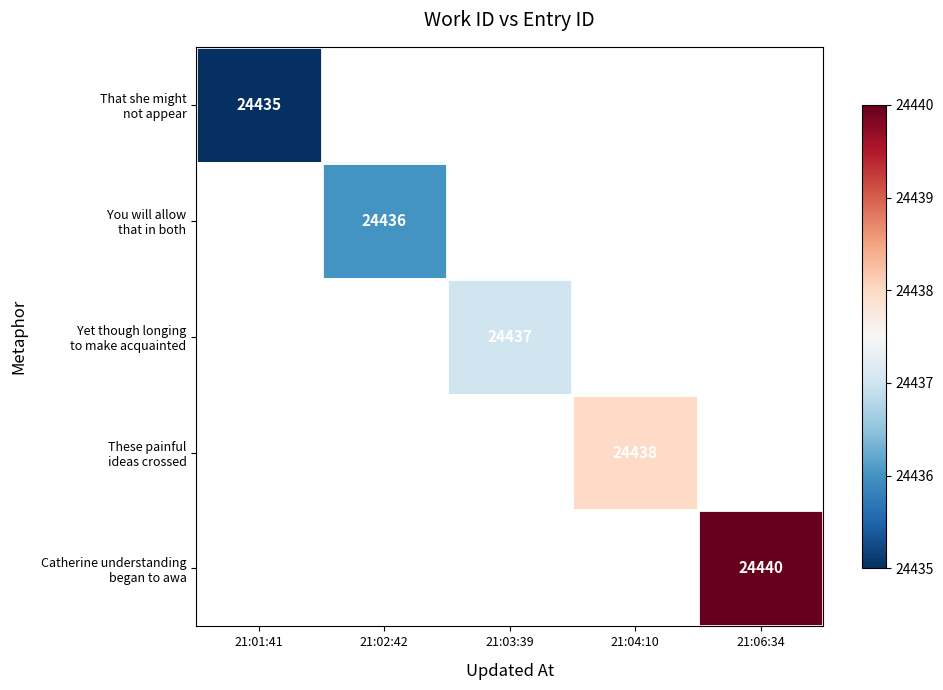

How many categories are shown in the chart?

5